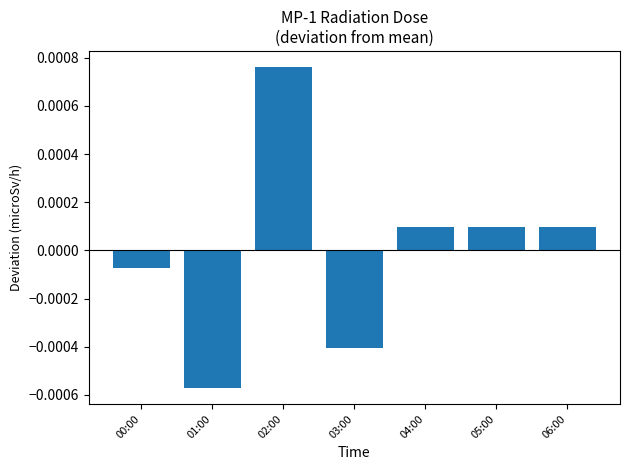

Between 03:00 and 06:00, which is larger?

06:00